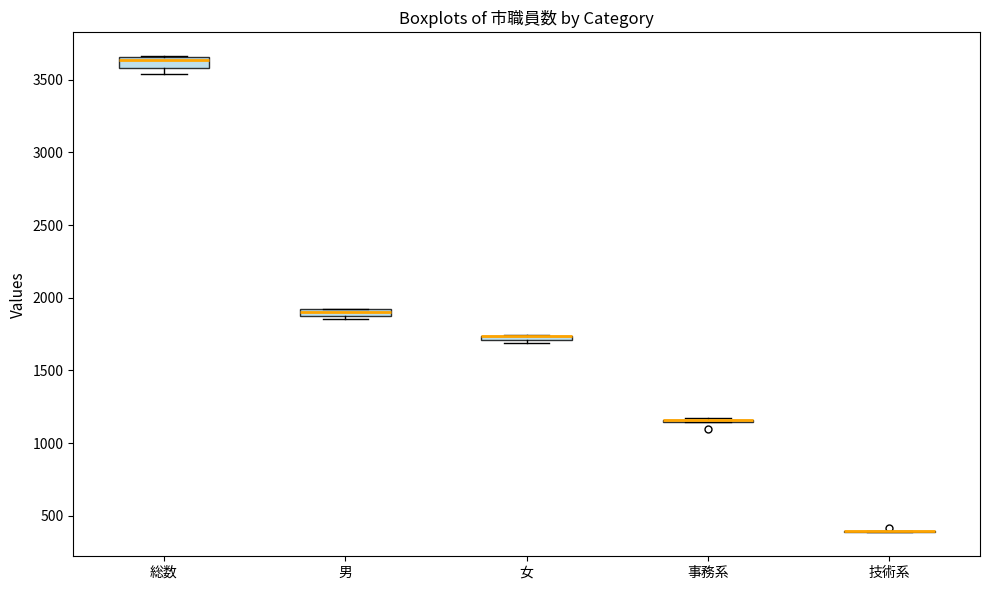

Where is the upper edge of the box for 男 on the y-axis? The values are not printed on the chart, so give them approximately, as read against the axis.

1900